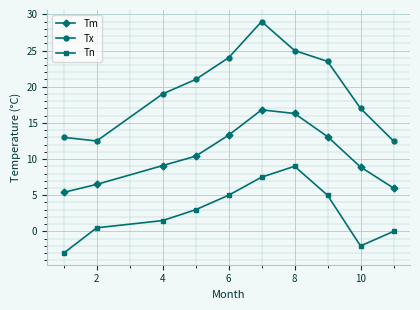

What is the difference between the second highest and second lowest values in the Tm series?

10.3